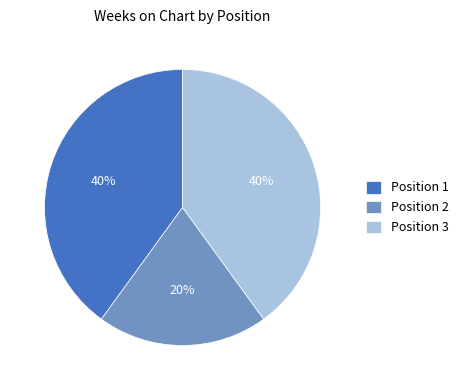

Which slice is the smallest?

Position 2